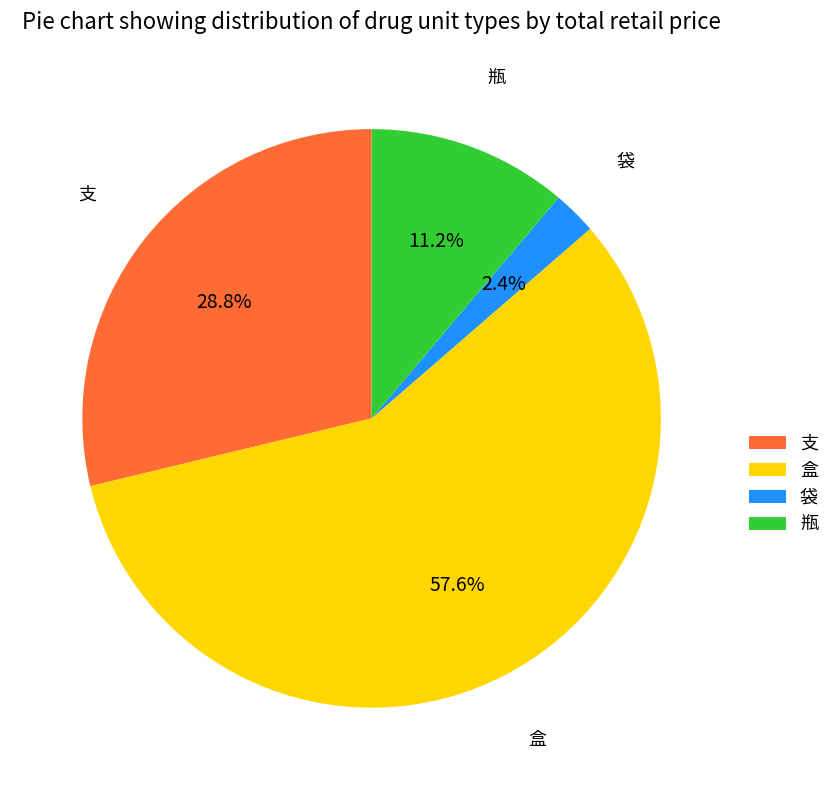

What is the ratio of the value at 盒 to the value at 支?

2.0